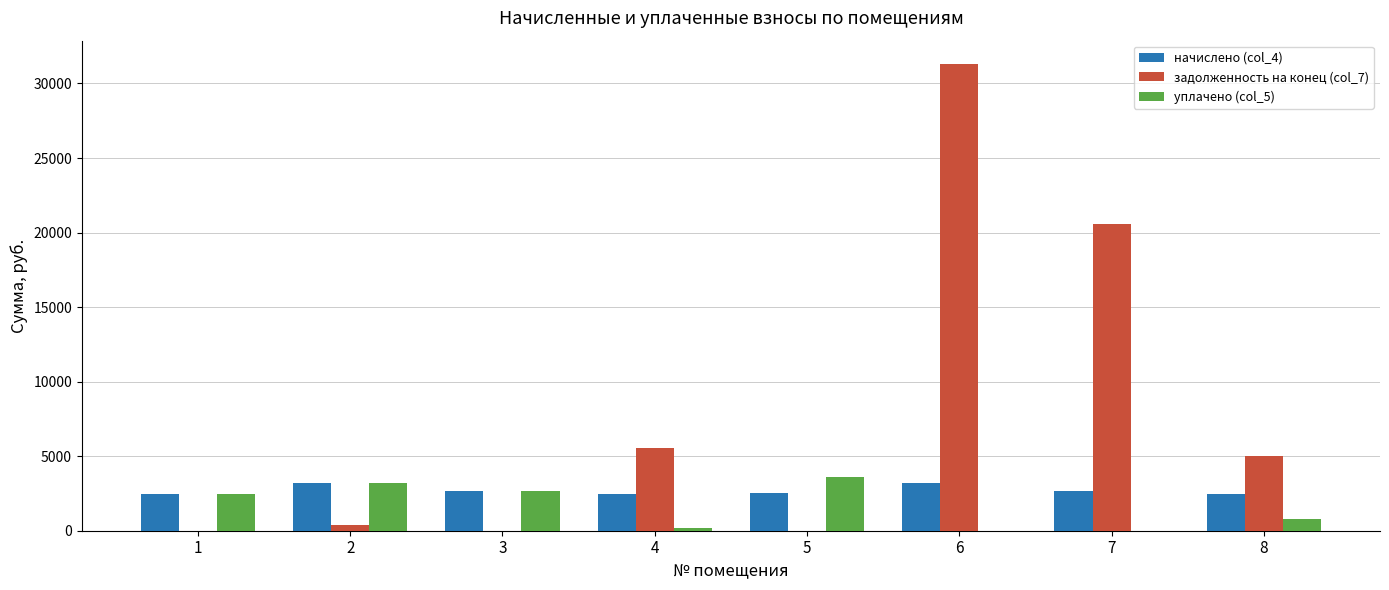

How many values in the уплачено (col_5) series exceed 2463?

4